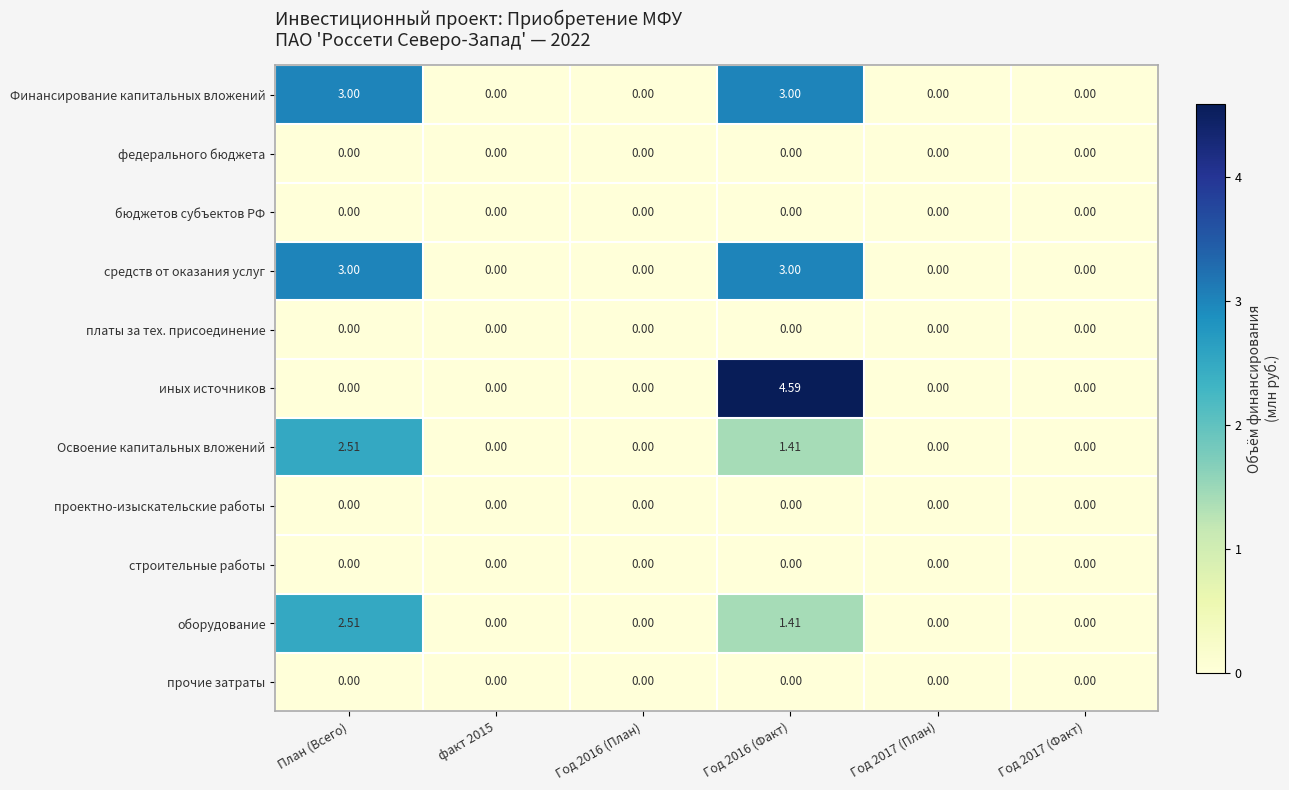

Which series has the widest spread of values?

иных источников